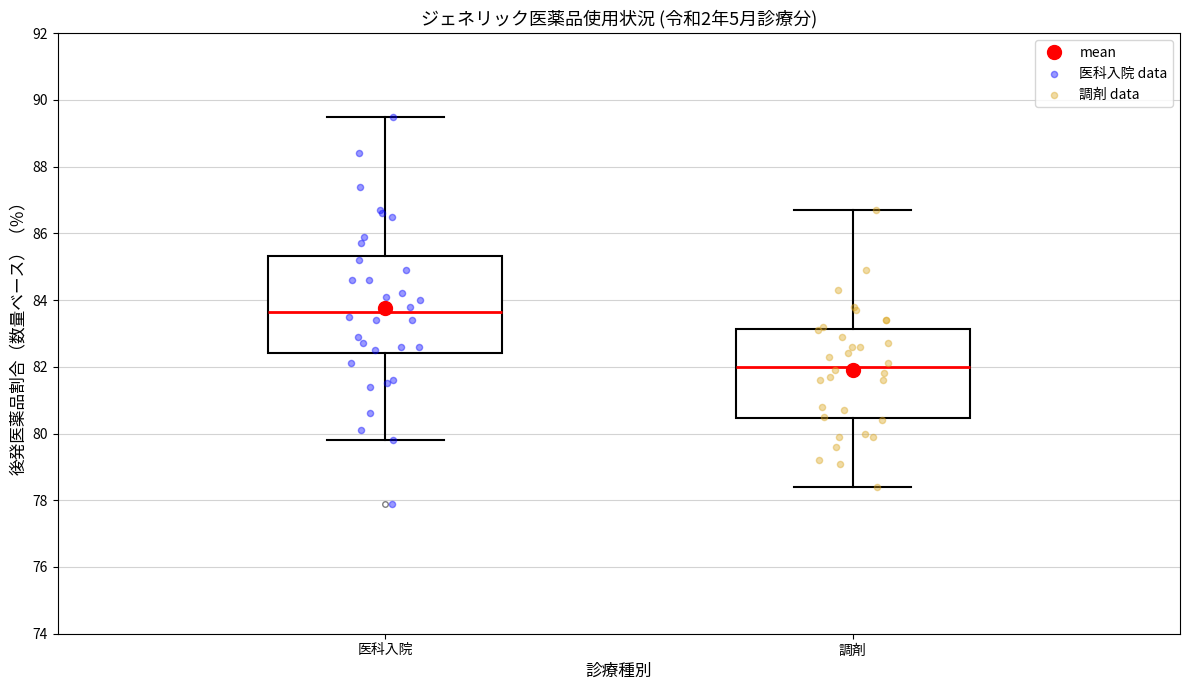

Comparing the boxes themselves (not the whiskers), which one is the tallest?

医科入院